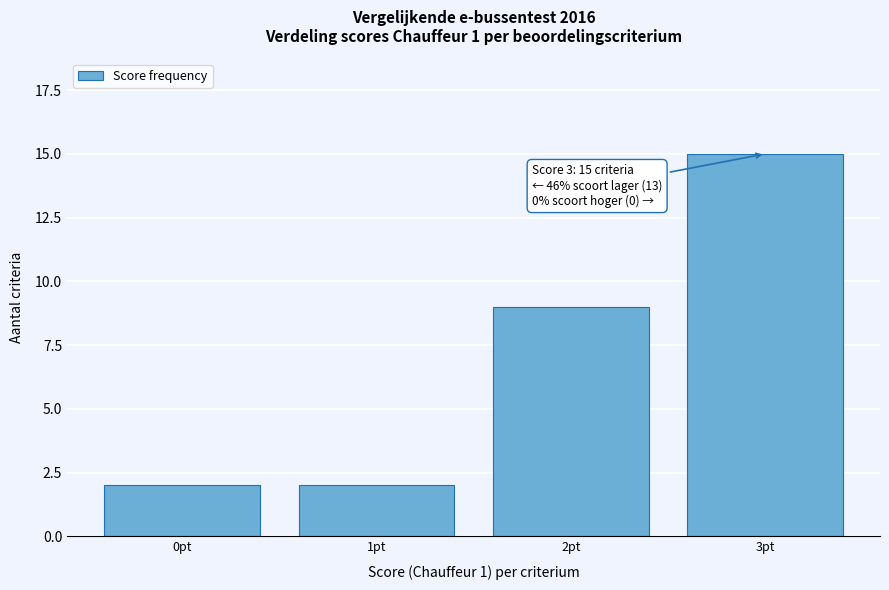

Reading right to left, extract all data points from this chart.

15	9	2	2